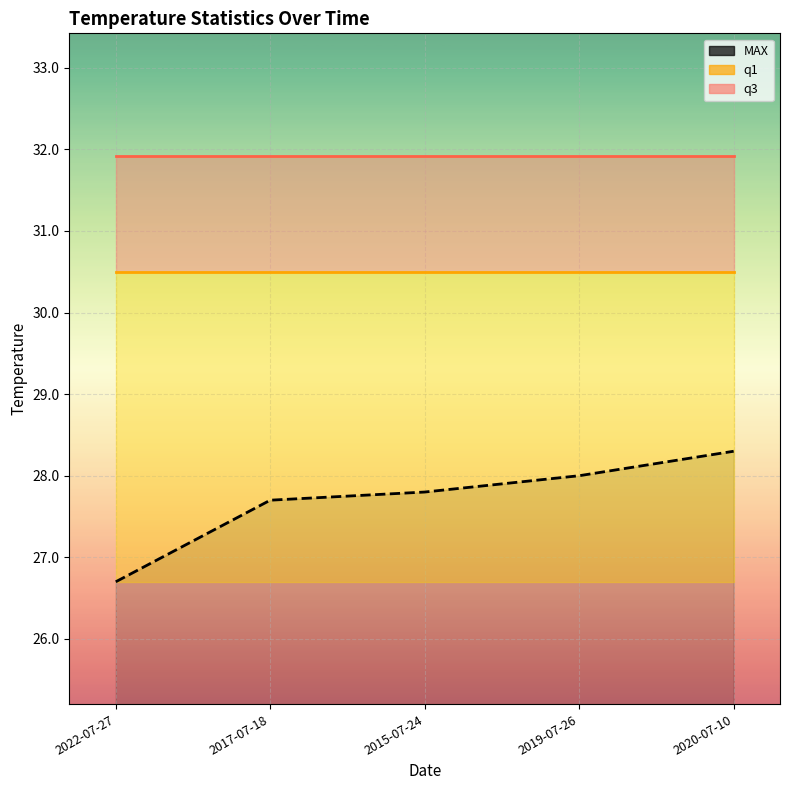

At which label is q3 line closest to 31?

2022-07-27